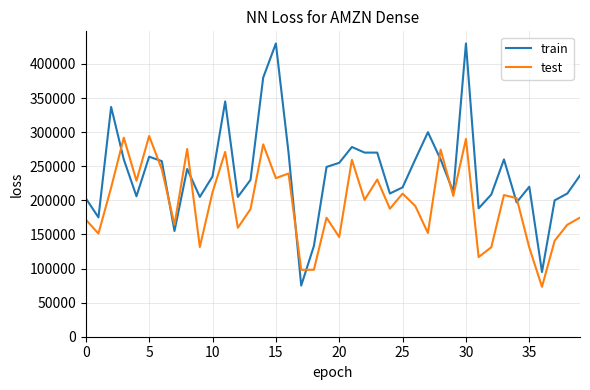

What is the lowest value of the test series?

73161